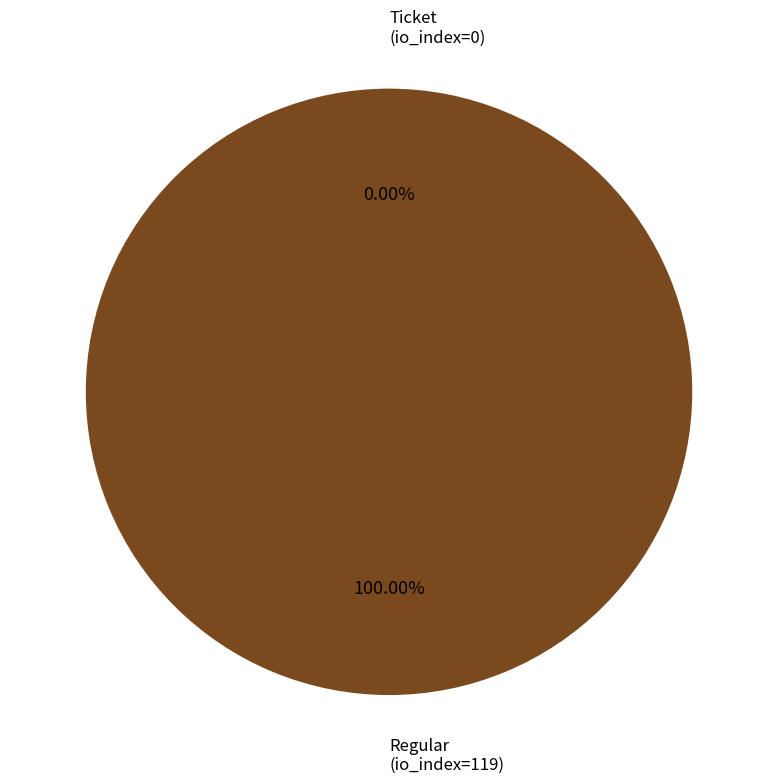

To the nearest percent, what is the average slice percentage?

50%